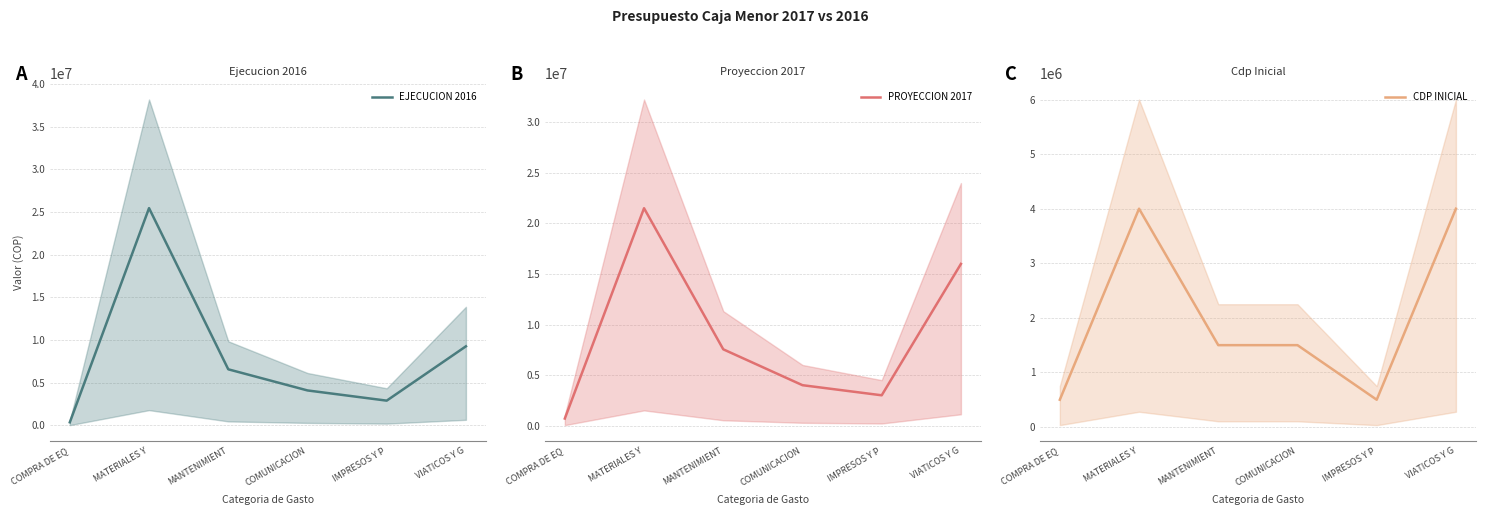

True or false: PROYECCION 2017 has more than 0 interior local peaks.

True